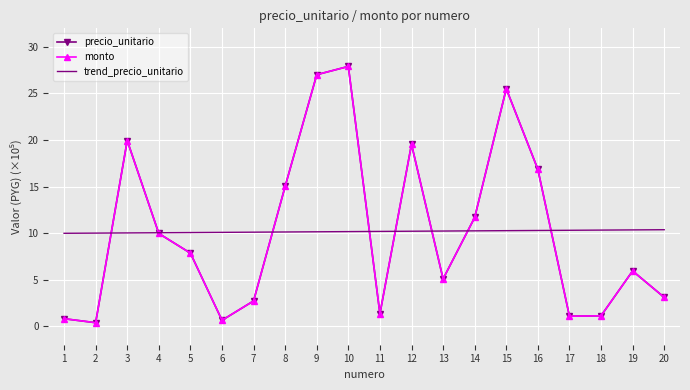

The value of trend_precio_unitario at 7 is 4.5. True or false?

False